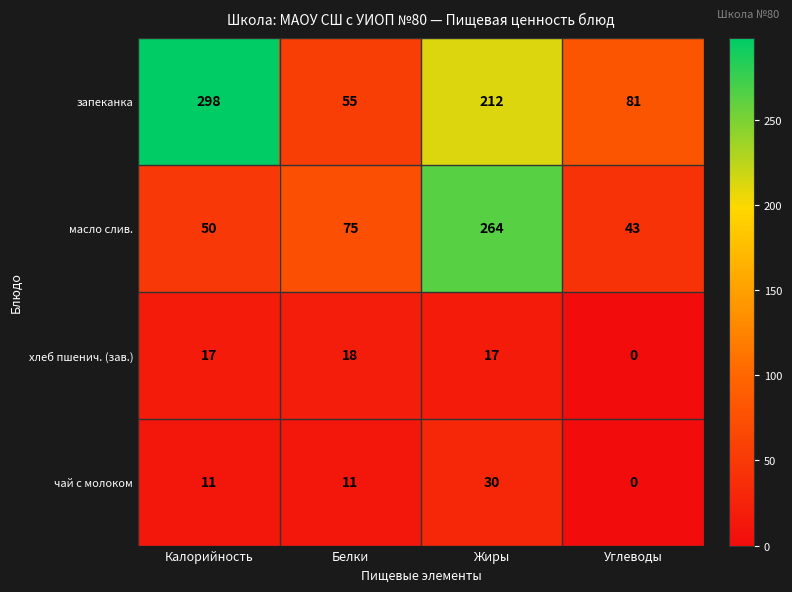

How many categories are shown in the chart?

4